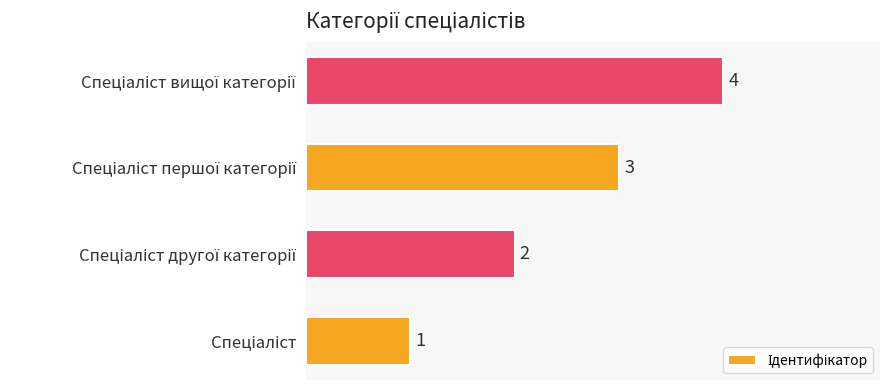

What is the smallest value displayed?

1